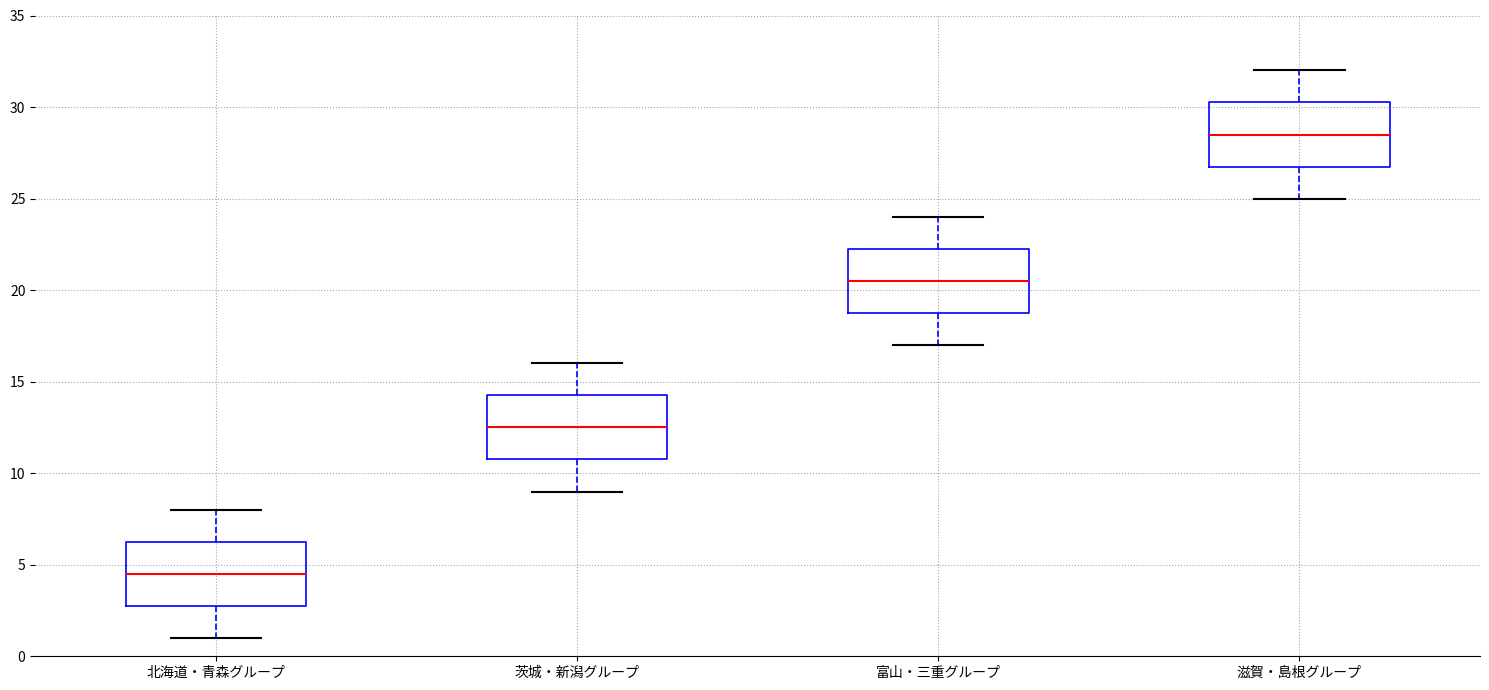

Reading left to right, transcribe this box plot: for each box, give where its median line is, the range the box spans, and where its two whiskers end, as read against the y-axis. The values are not printed on the chart, so give them approximately, as read against the axis.

北海道・青森グループ: median 4.5, box 3.0 to 6.5, whiskers 1.0 to 8.0
茨城・新潟グループ: median 12.5, box 11.0 to 14.5, whiskers 9.0 to 16.0
富山・三重グループ: median 20.5, box 19.0 to 22.5, whiskers 17.0 to 24.0
滋賀・島根グループ: median 28.5, box 27.0 to 30.5, whiskers 25.0 to 32.0